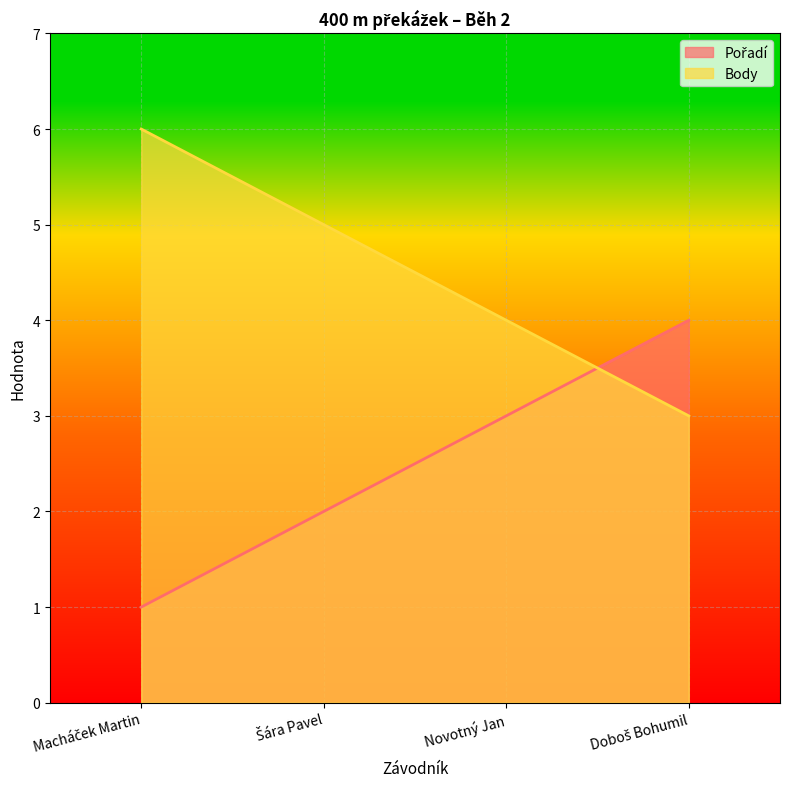

What is the minimum value for Body?

3